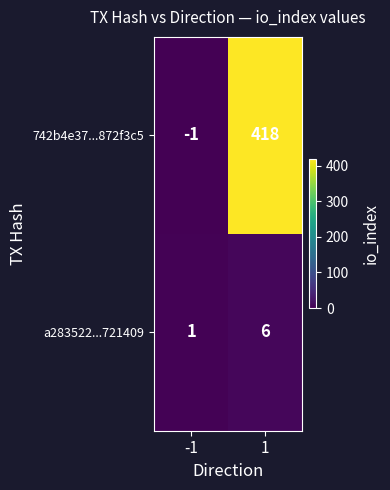

Rank the categories by 742b4e37...872f3c5 value from lowest to highest.

-1, 1